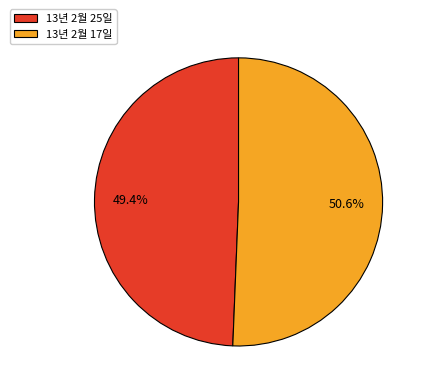

Combined, what portion of the pie is 13년 2월 25일 and 13년 2월 17일?

100.0%